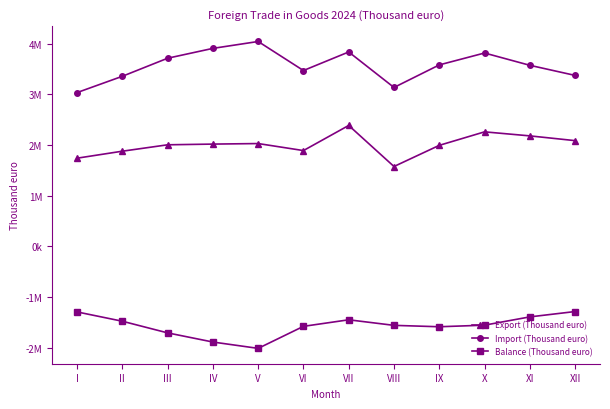

What are all the series names shown in the legend?

Export (Thousand euro), Import (Thousand euro), Balance (Thousand euro)